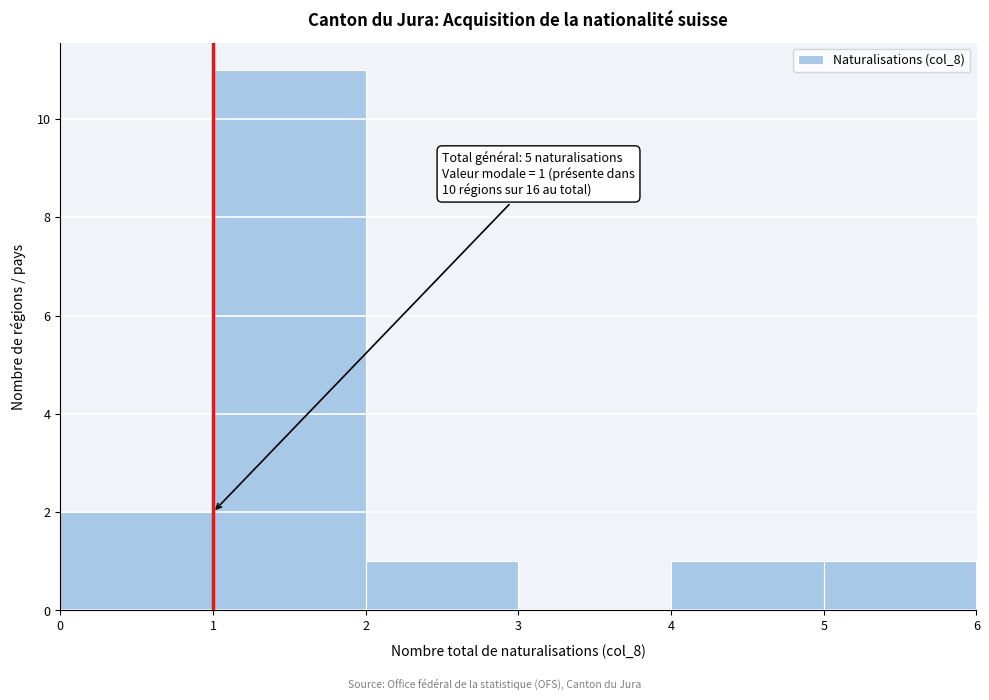

Which range on the x-axis has the tallest bar?

1 to 2